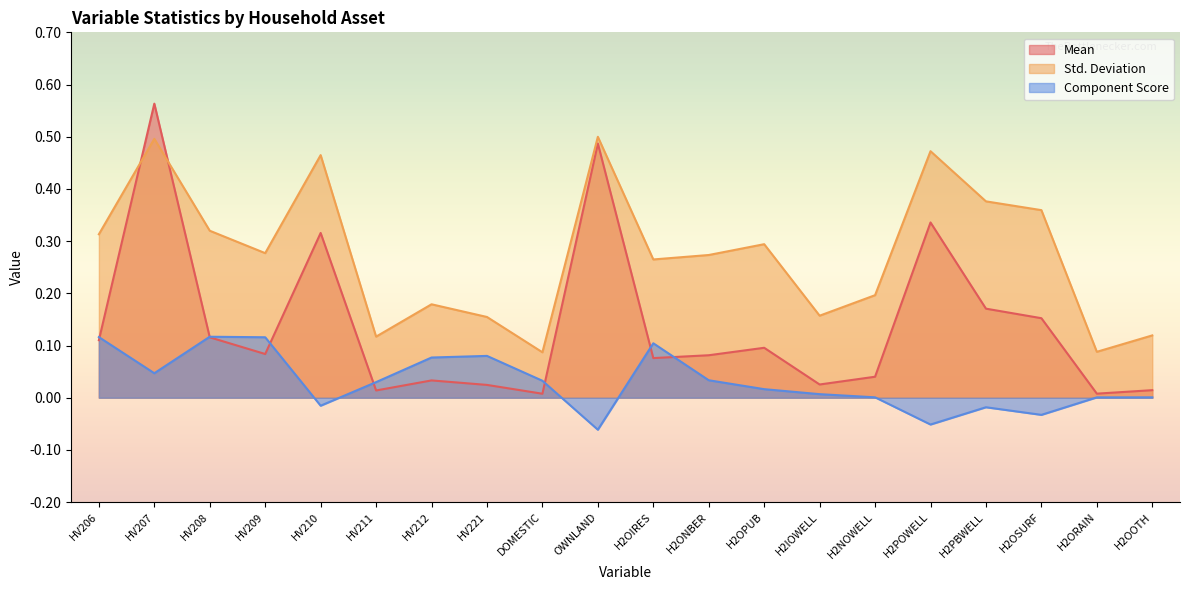

What is the difference between the highest and lowest values at HV206?

0.2